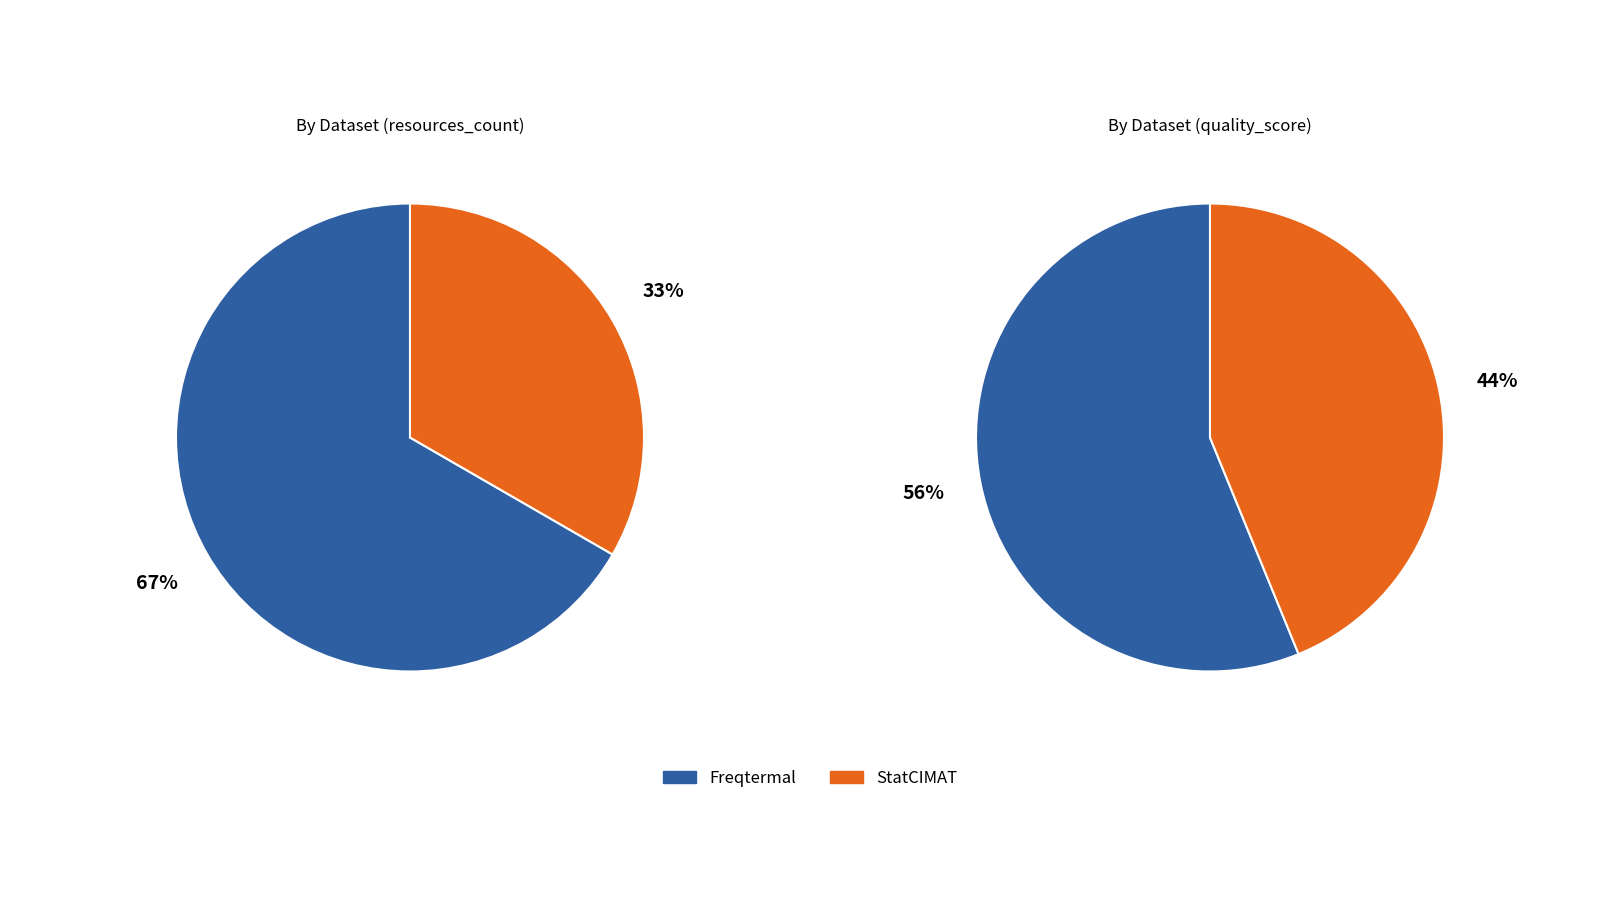

To the nearest percent, what is the average slice percentage?

50%